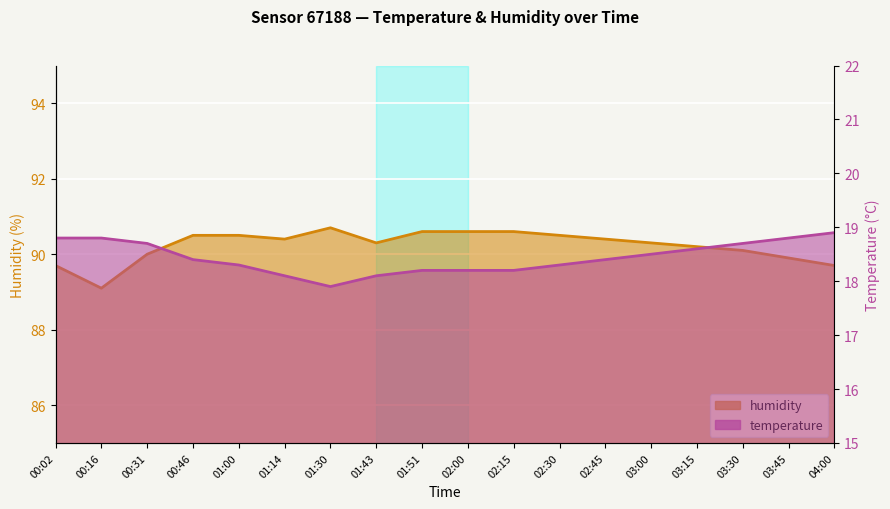

At which label is humidity closest to 89?

00:16